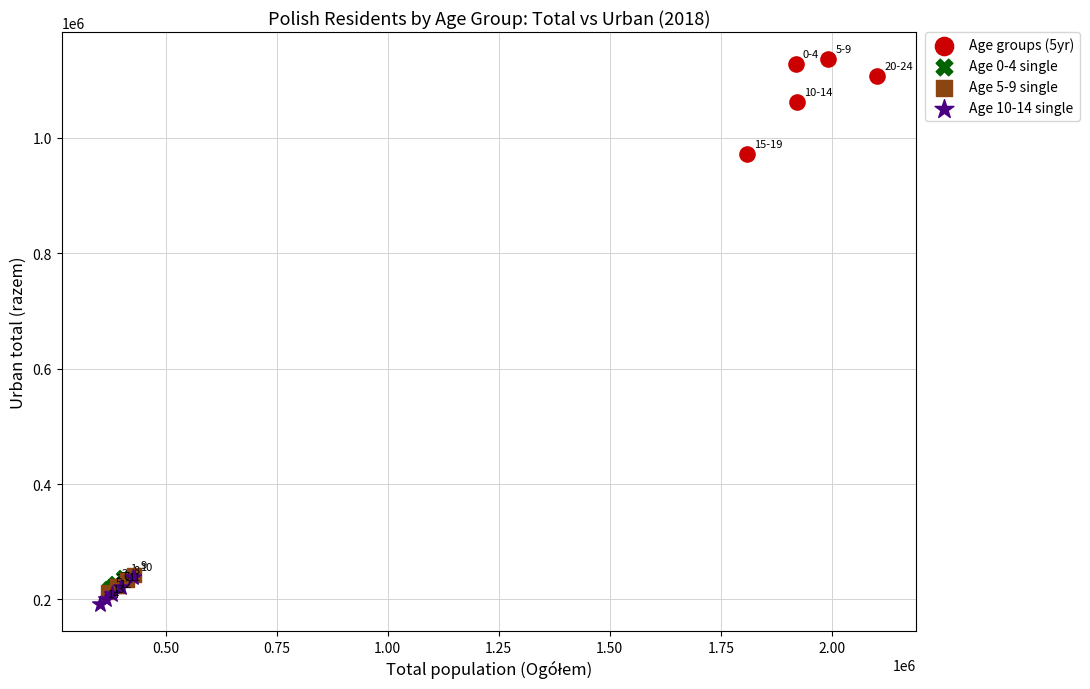

Which series contains the lowest Y value?

Age 10-14 single